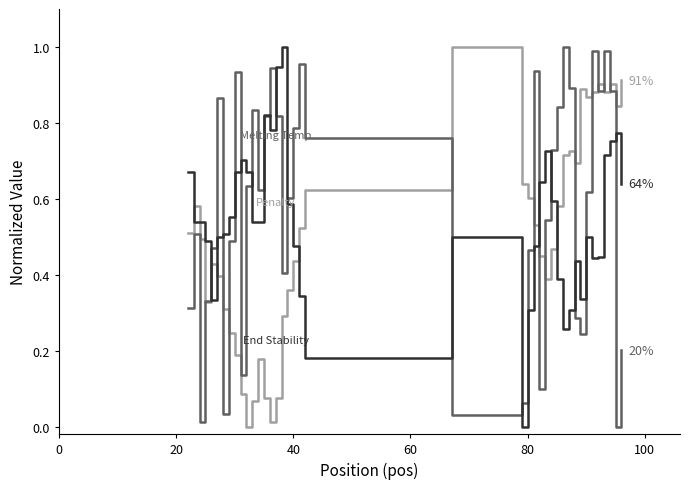

Does the chart display data point markers on the line(s)?

No